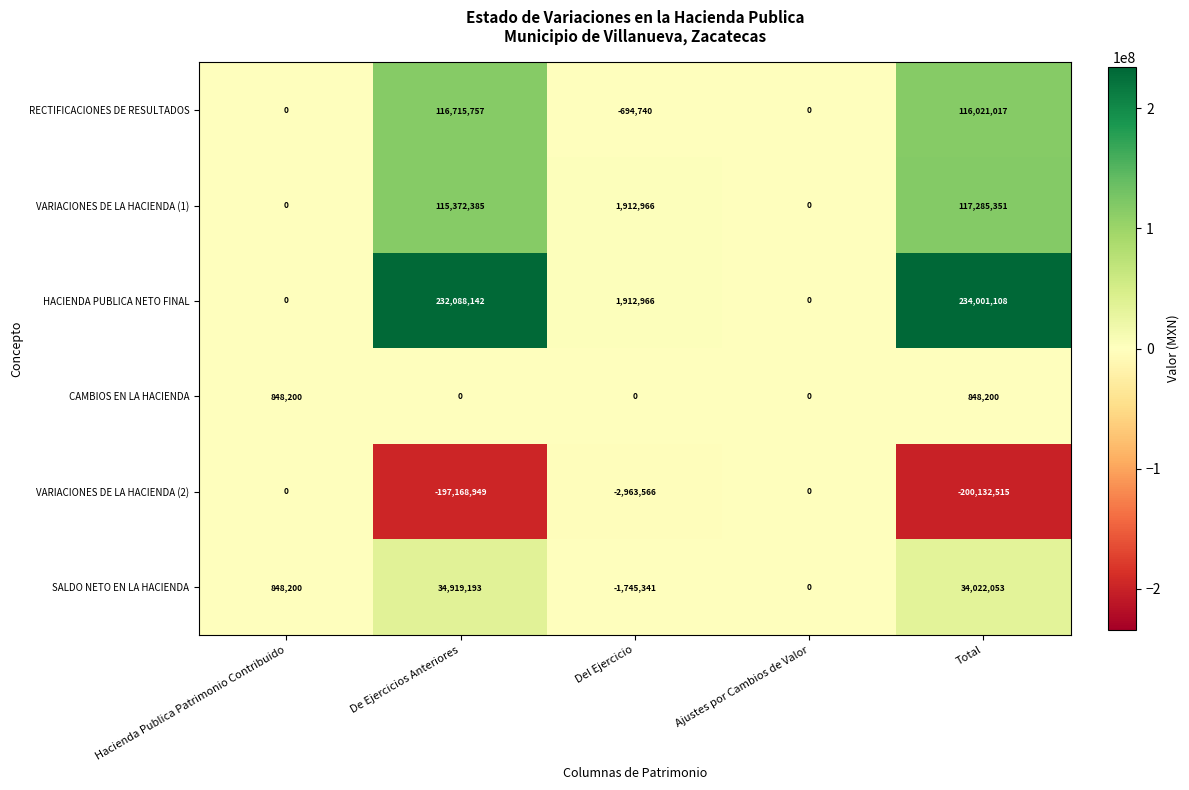

Which series has the largest total across all categories?

HACIENDA PUBLICA NETO FINAL